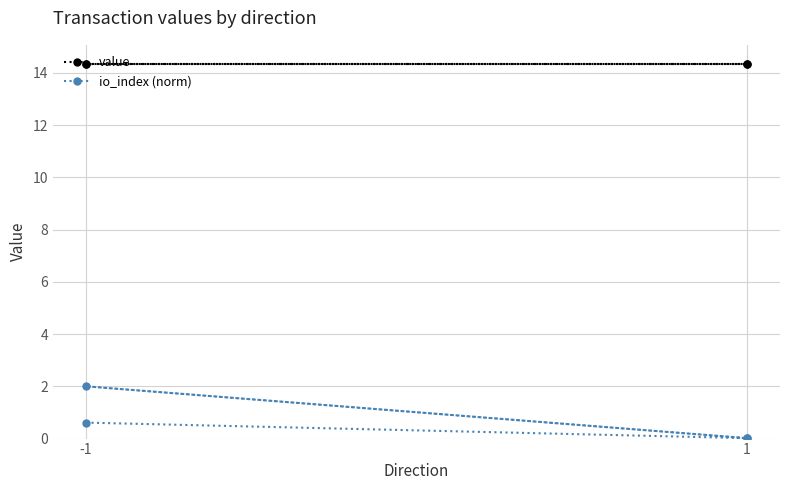

Which category has the lowest value across all series?

1